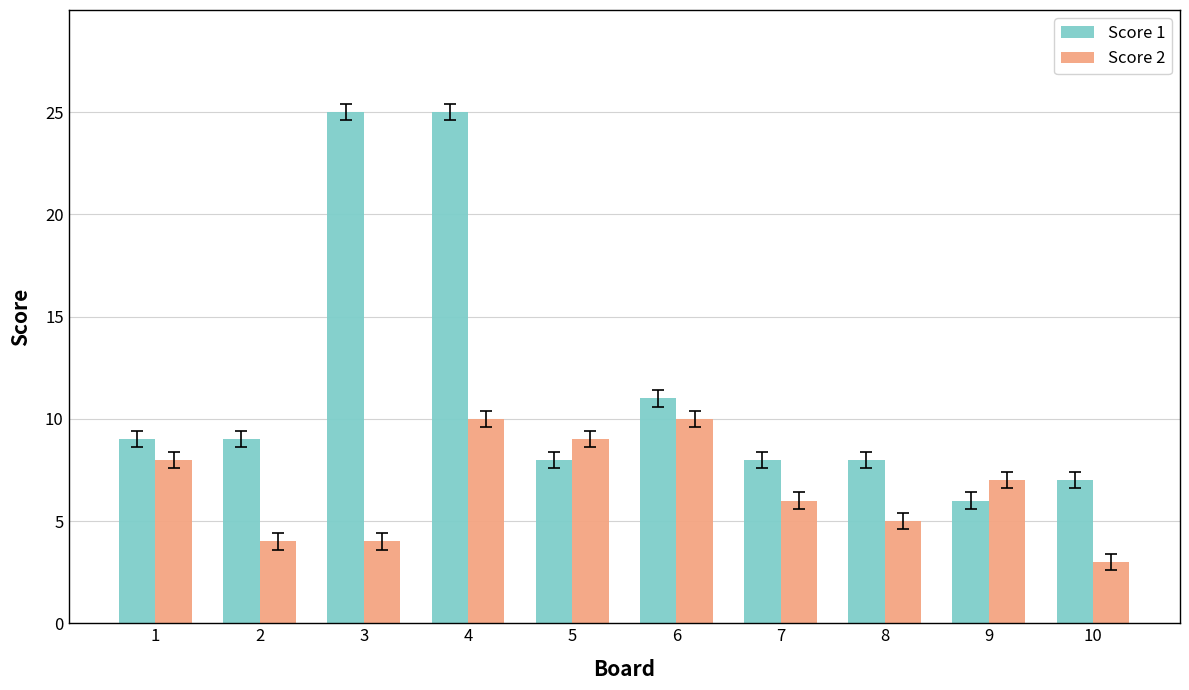

What is the smallest value displayed?

3